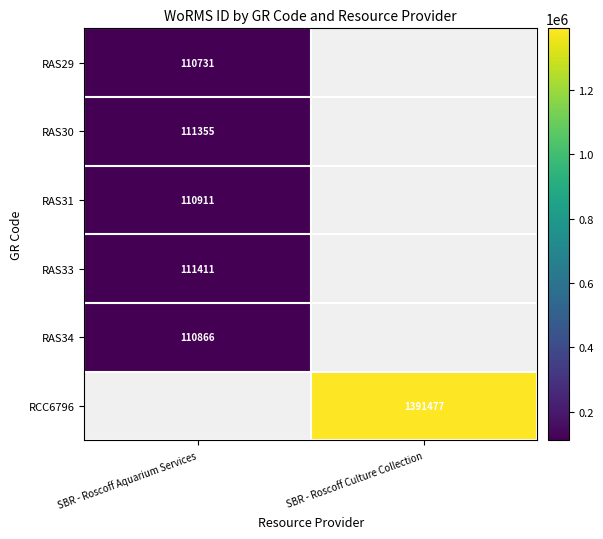

The value of RAS34 at SBR - Roscoff Aquarium Services is 185267. True or false?

False